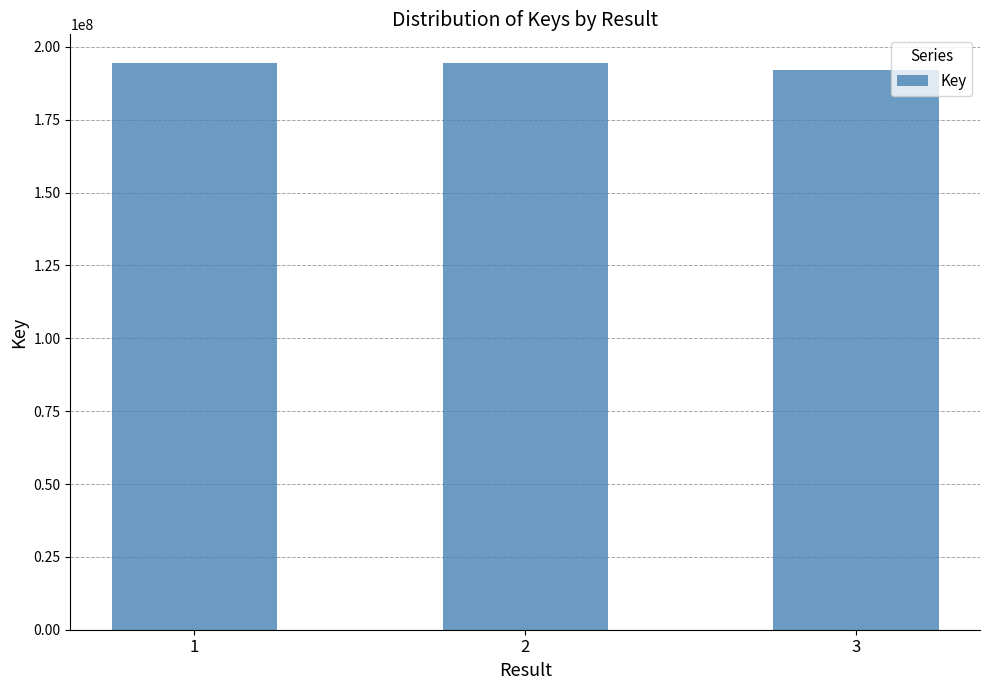

What value does the data have at 3?

192098333